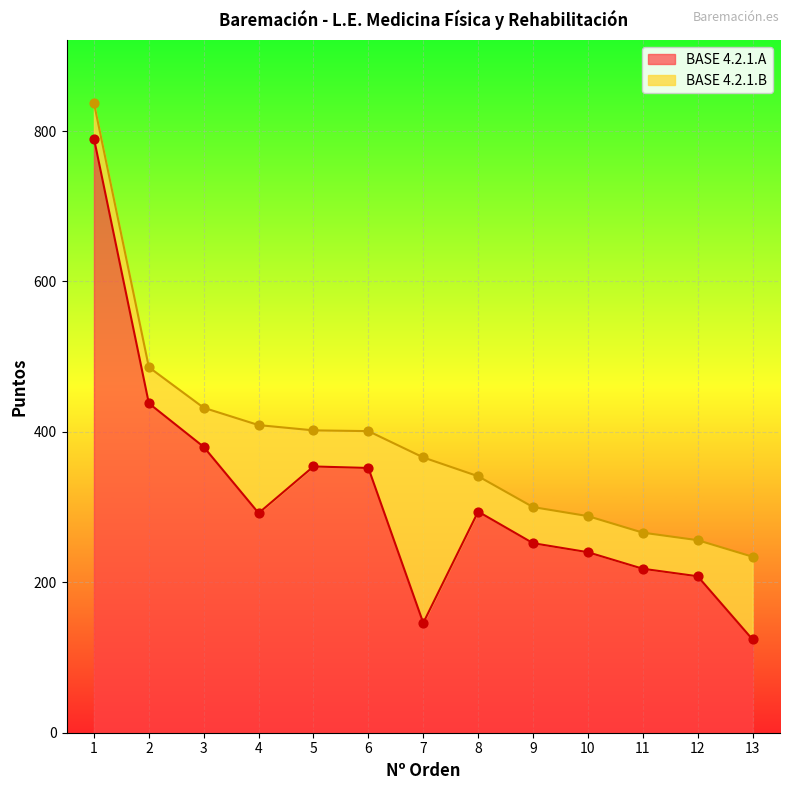

What is the change in value from 6 to 9?

-100